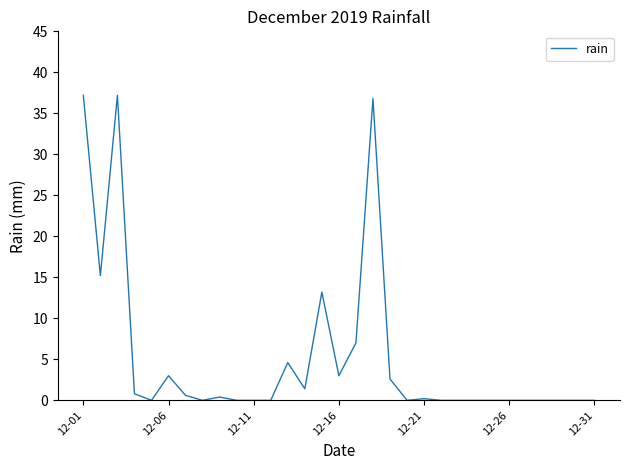

What is the difference between the maximum and minimum values?

37.2